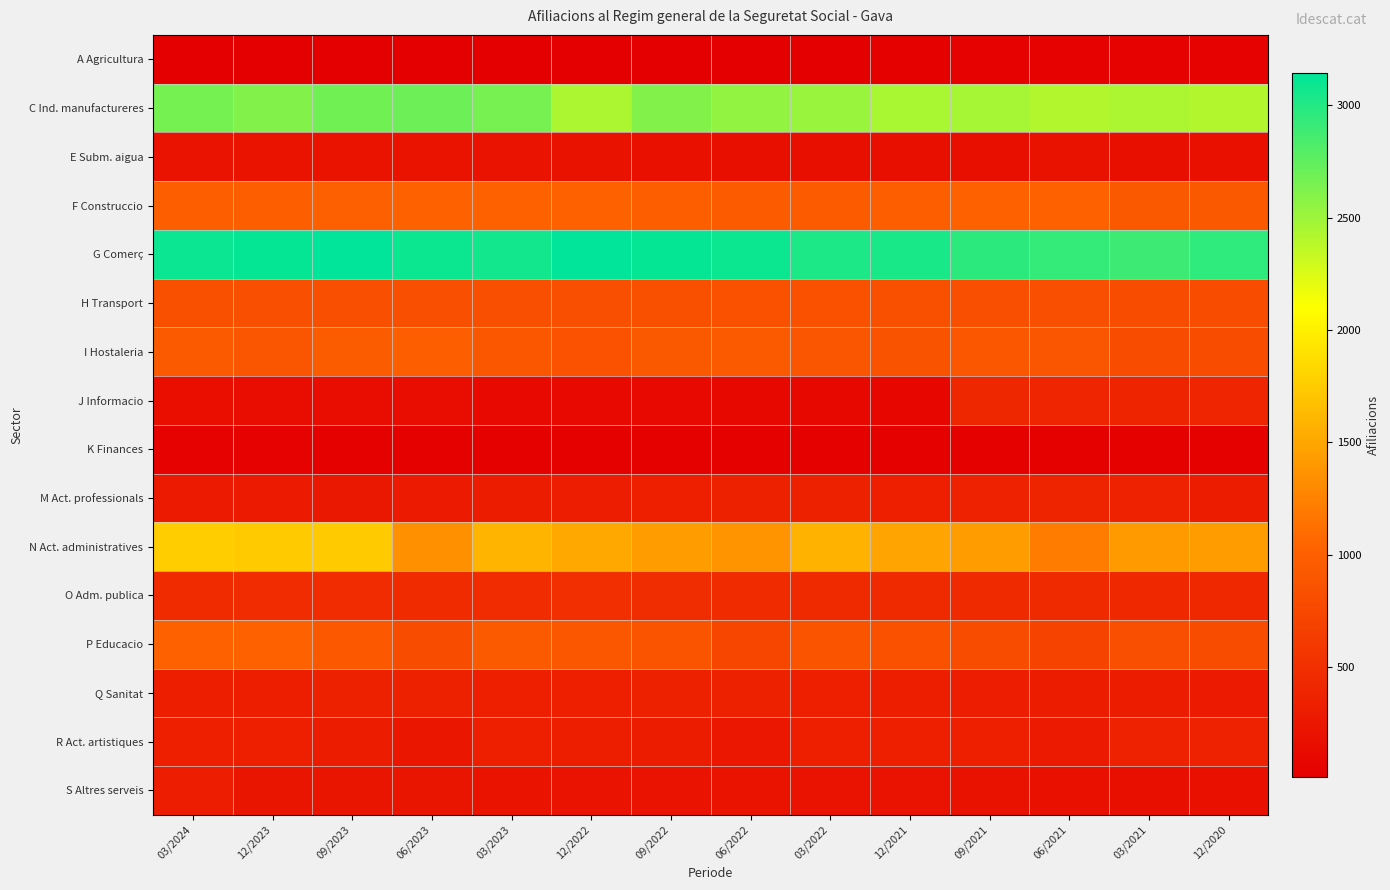

Between 12/2020 and 06/2022, which is larger?

12/2020